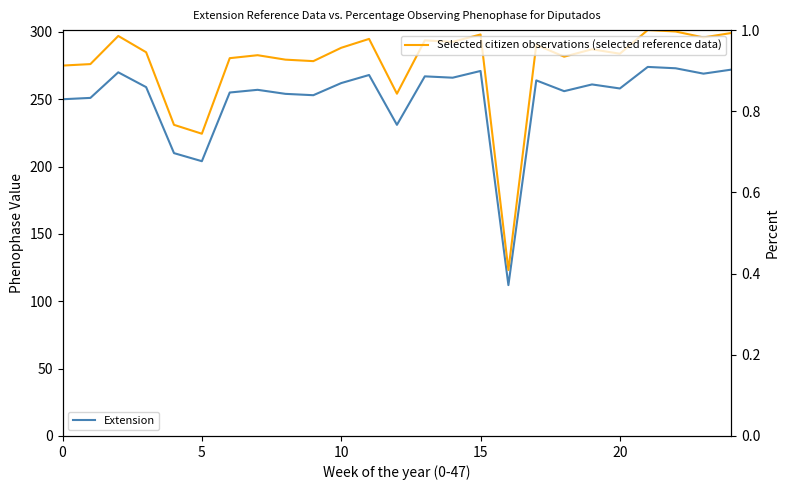

What is the label of the 14th point from the right?

11